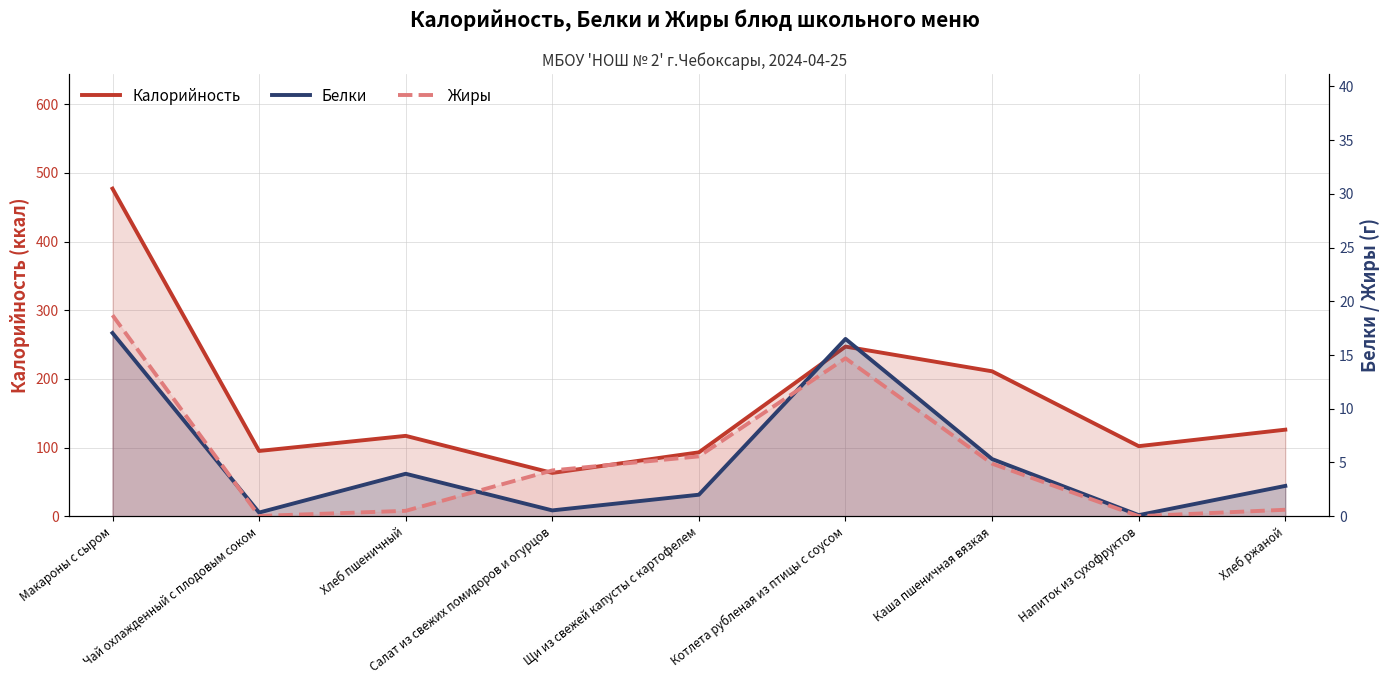

What are all the series names shown in the legend?

Калорийность, Белки, Жиры